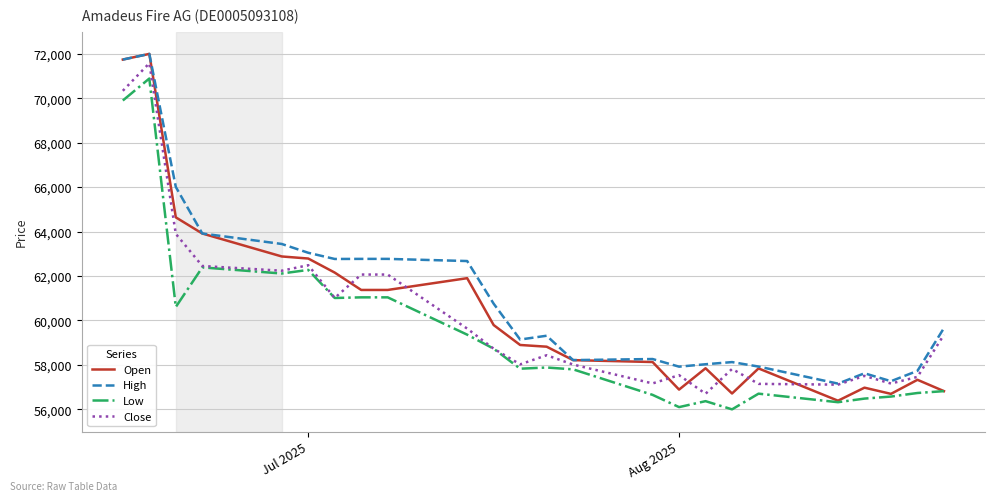

Count the number of data series in this chart.

4